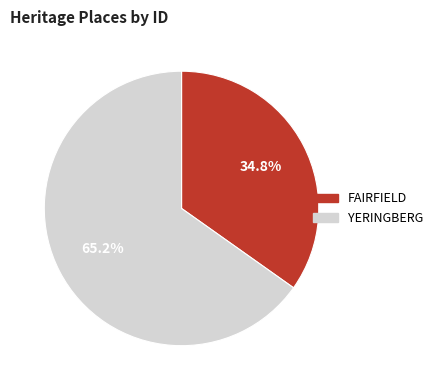

Is the sum of FAIRFIELD and YERINGBERG greater than half?

Yes